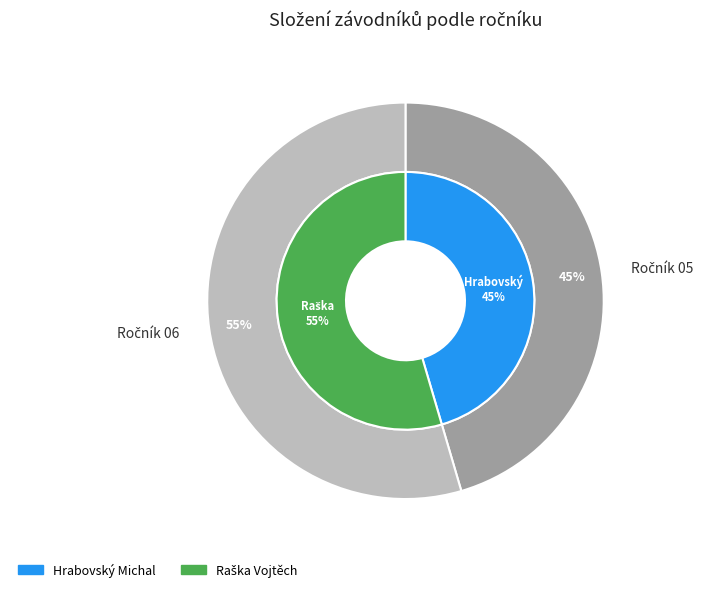

Rank the categories by value from lowest to highest.

Hrabovský Michal, Raška Vojtěch